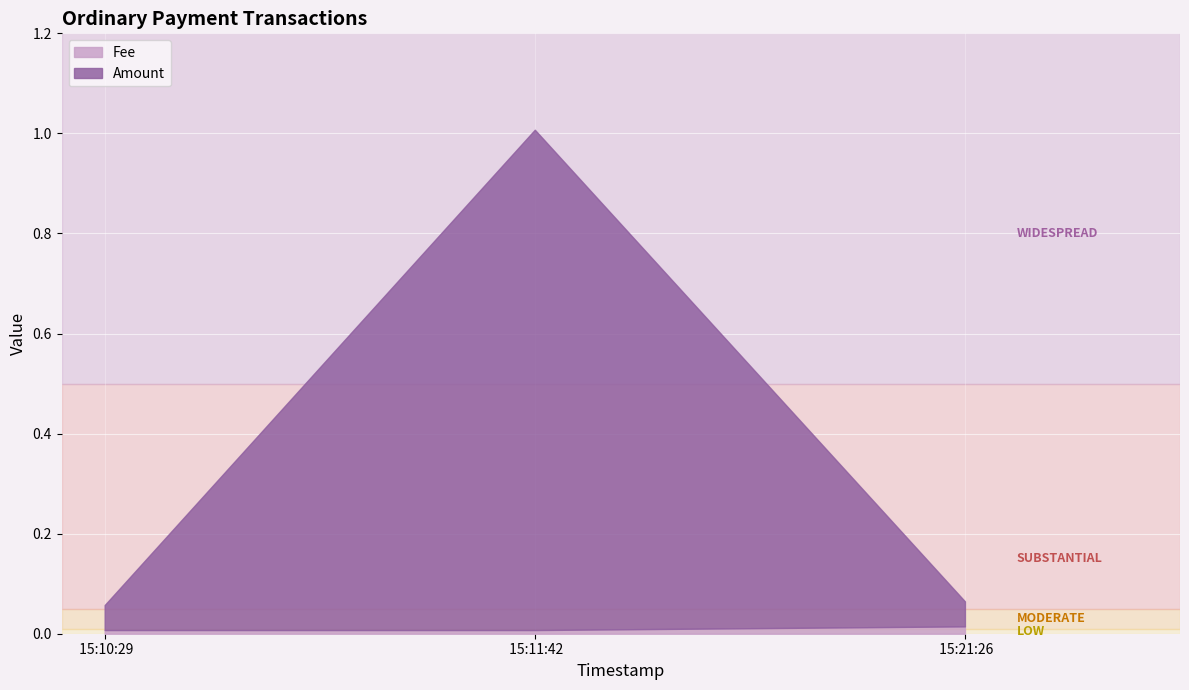

How many lines are shown in the chart?

2